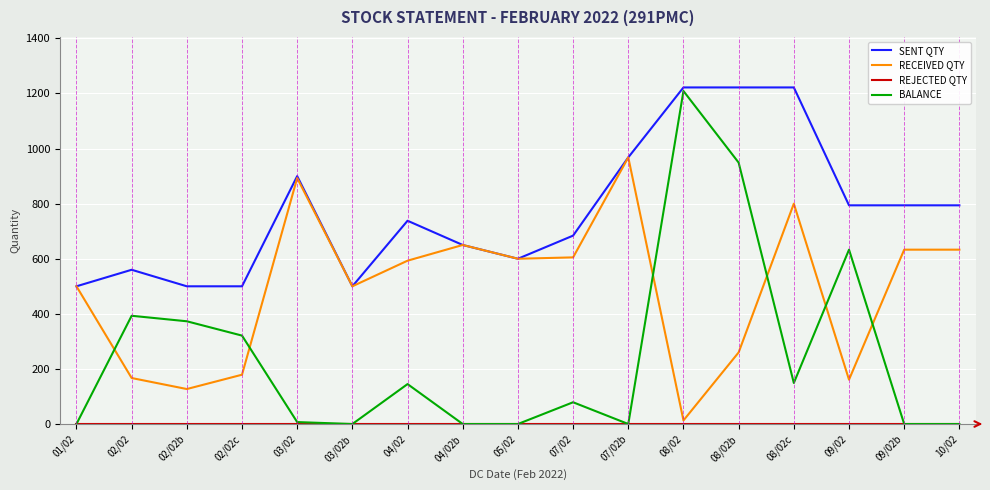

What is the minimum value for SENT QTY?

500